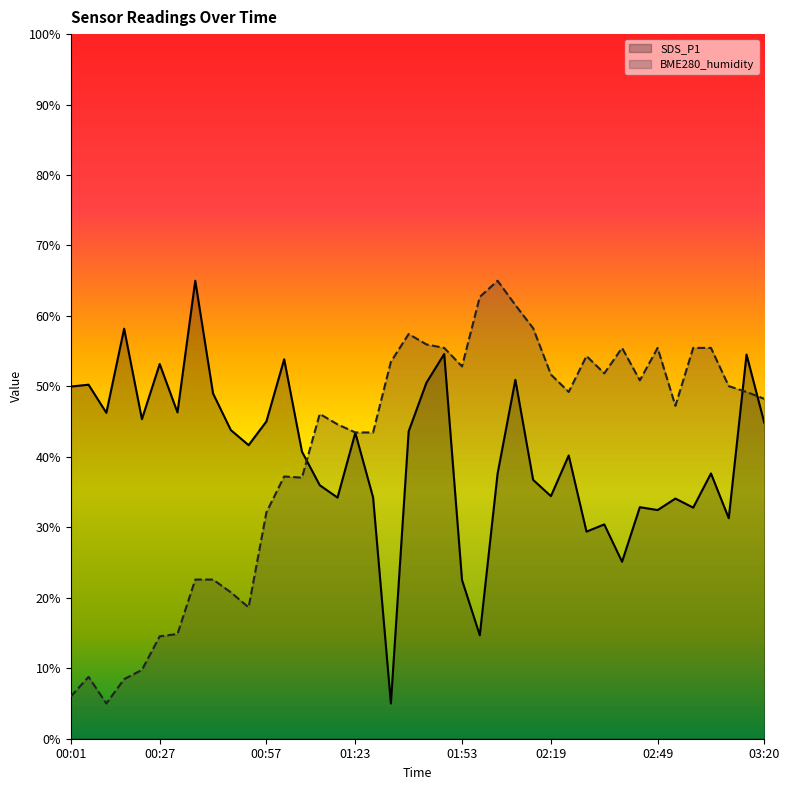

Which series changed the most between 02:34 and 03:15?

SDS_P1